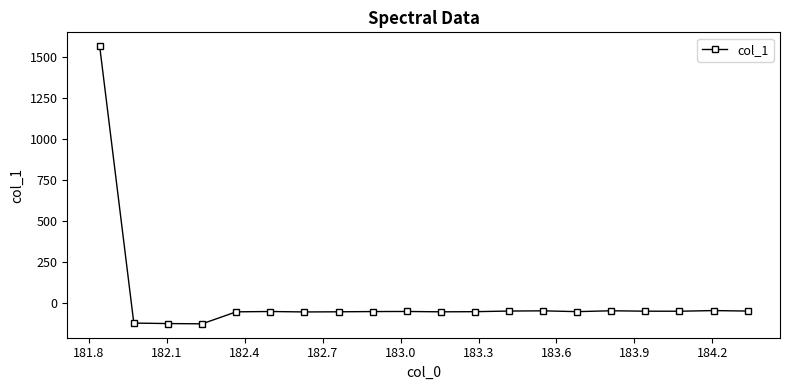

What is the value of the 10th point from the left?

-52.1